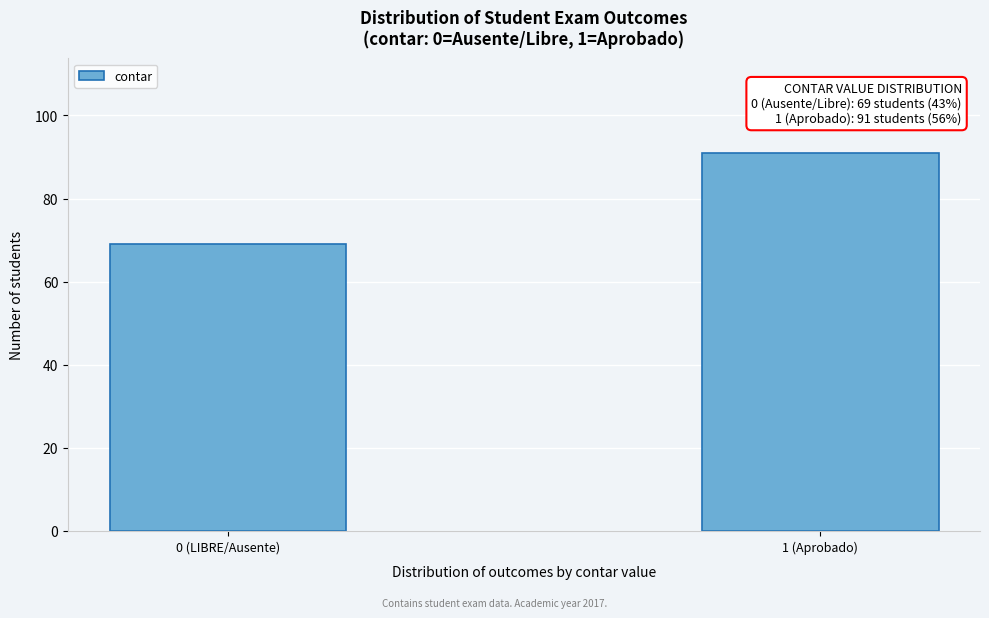

Reading left to right, list all the values displayed in this chart.

0 (LIBRE/Ausente)=69	1 (Aprobado)=91